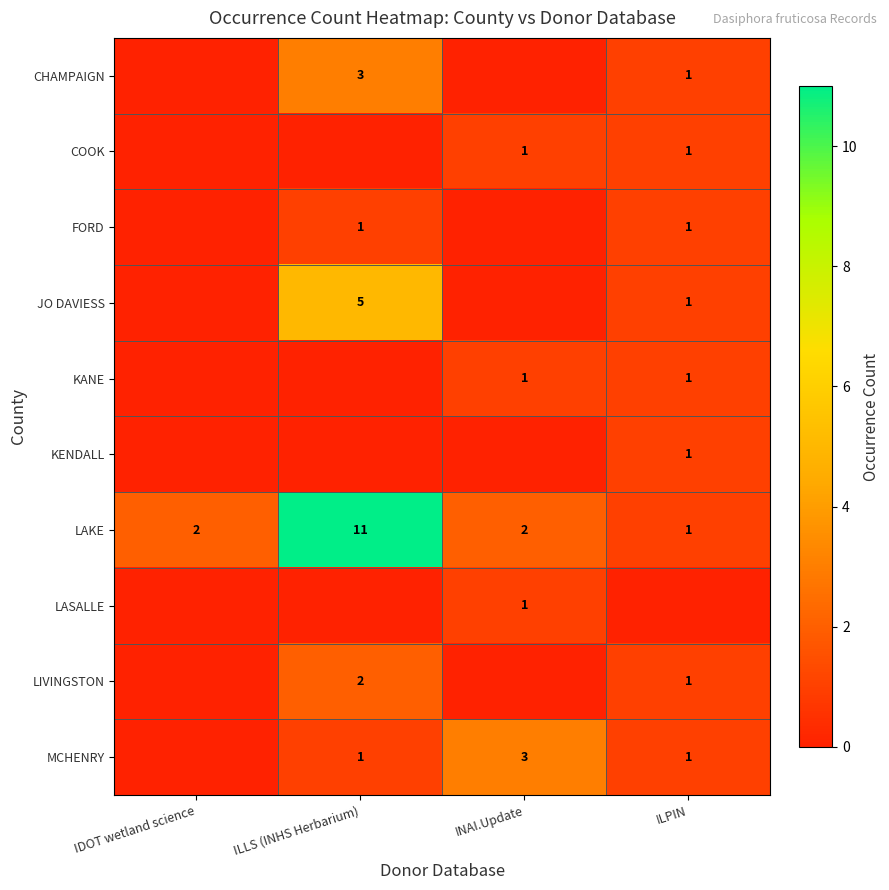

What is the total value across all series at ILPIN?

9